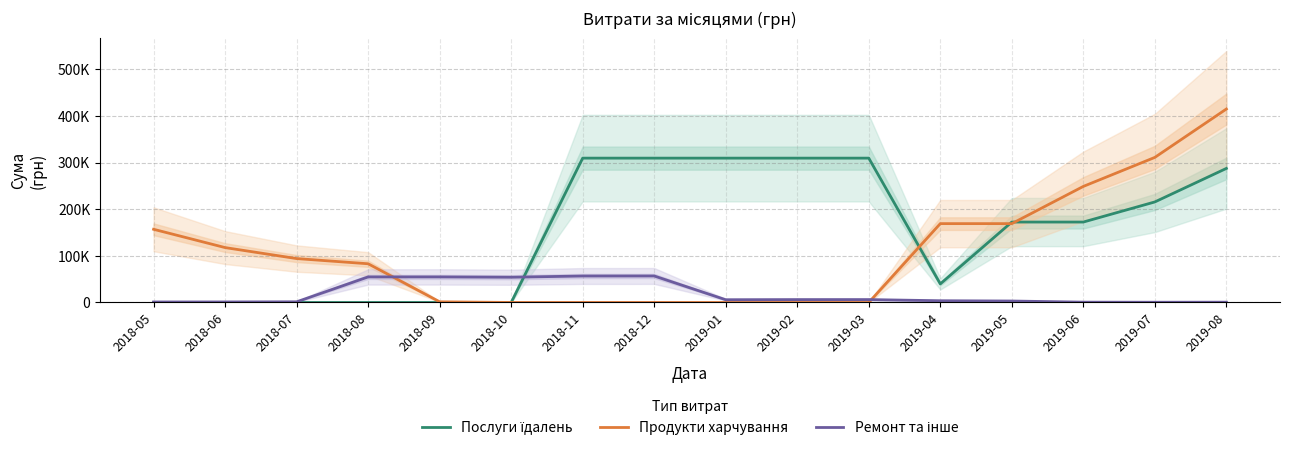

True or false: Продукти харчування has a value of 83043.7 at 2018-08.

True